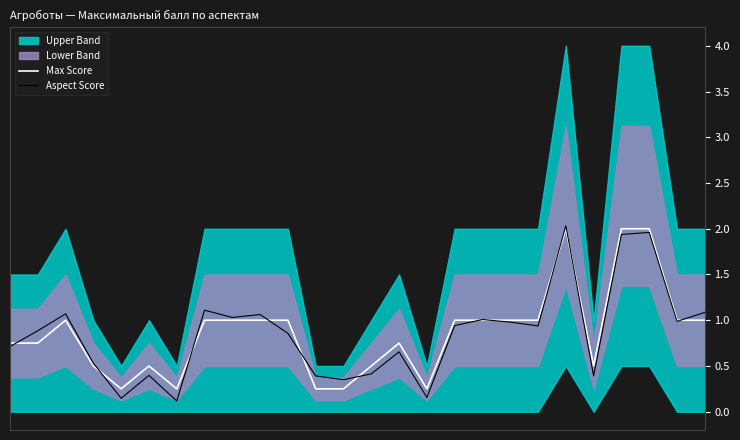

True or false: Max Score and Aspect Score intersect in this chart.

True